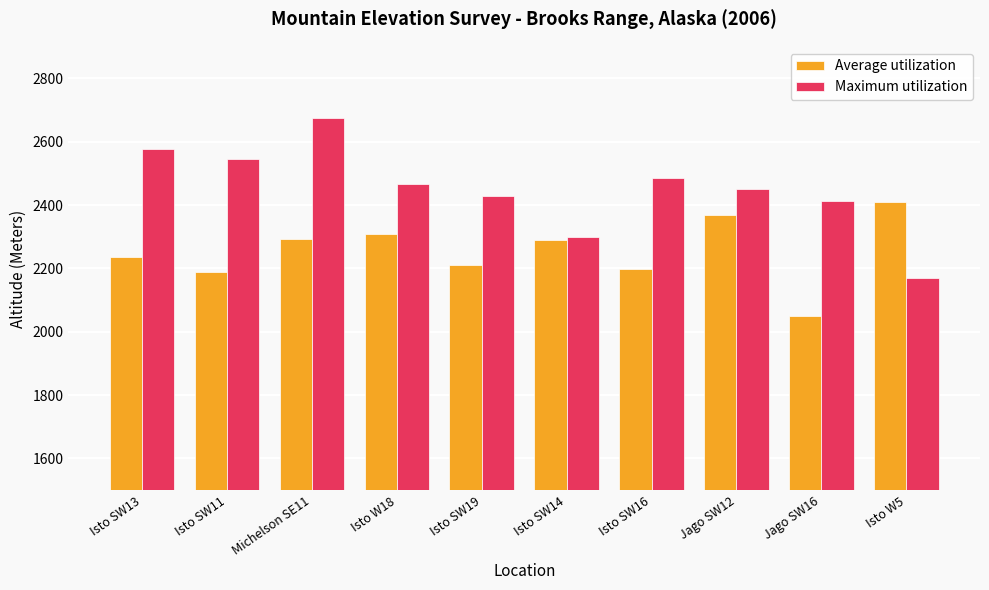

What is the difference between the maximum and minimum values in the Maximum utilization series?

506.0